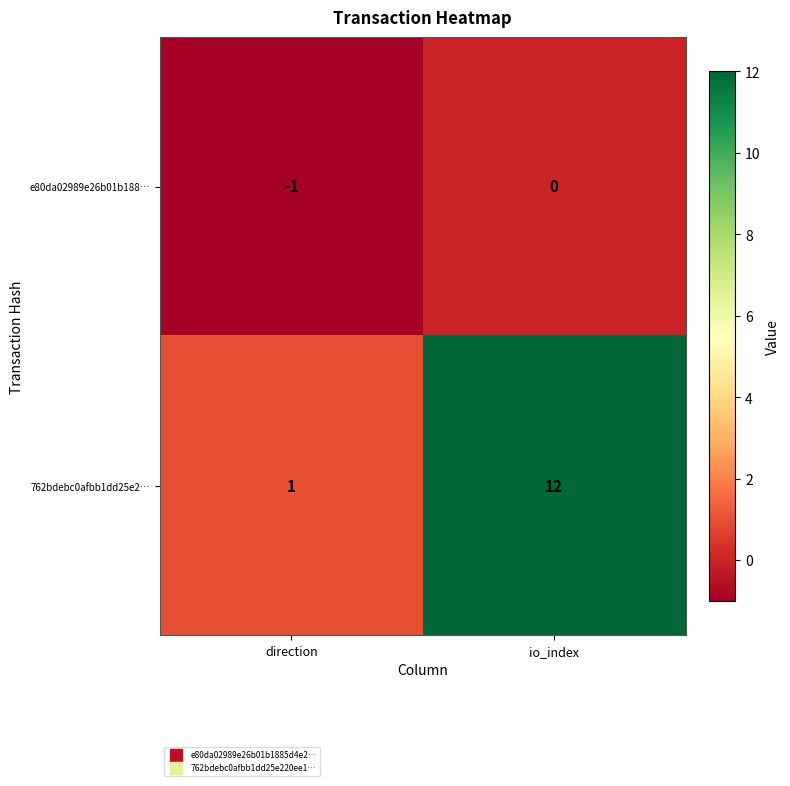

Which series has the largest total across all categories?

762bdebc0afbb1dd25e2…